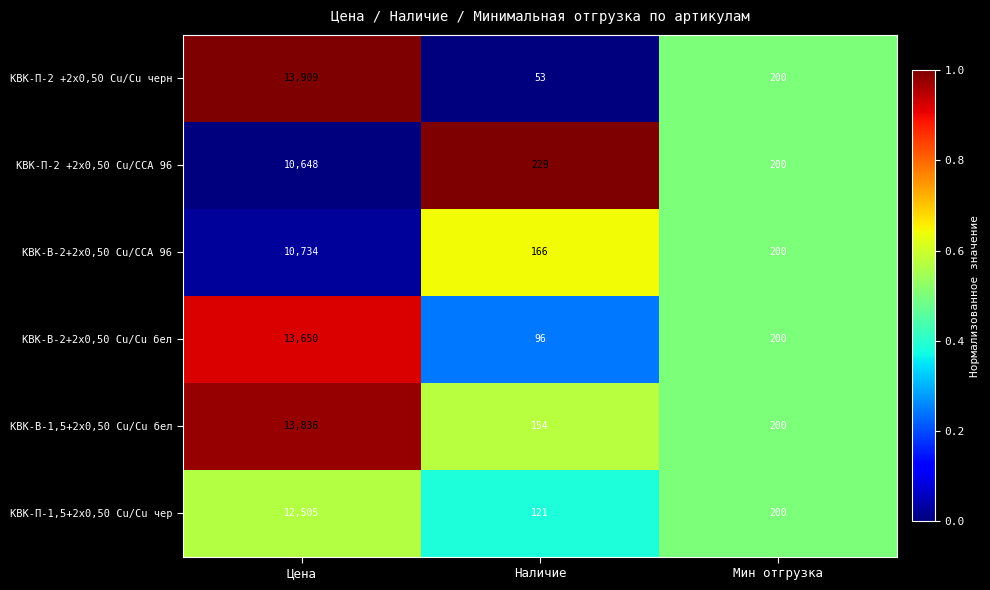

Reading right to left, list all the values displayed in this chart.

КВК-П-2 +2x0,50 Cu/Cu черн: Мин отгрузка=200	Наличие=53	Цена=13909
КВК-П-2 +2x0,50 Cu/CCA 96: Мин отгрузка=200	Наличие=229	Цена=10648
КВК-В-2+2x0,50 Cu/CCA 96: Мин отгрузка=200	Наличие=166	Цена=10734
КВК-В-2+2x0,50 Cu/Cu бел: Мин отгрузка=200	Наличие=96	Цена=13650
КВК-В-1,5+2x0,50 Cu/Cu бел: Мин отгрузка=200	Наличие=154	Цена=13836
КВК-П-1,5+2x0,50 Cu/Cu чер: Мин отгрузка=200	Наличие=121	Цена=12505